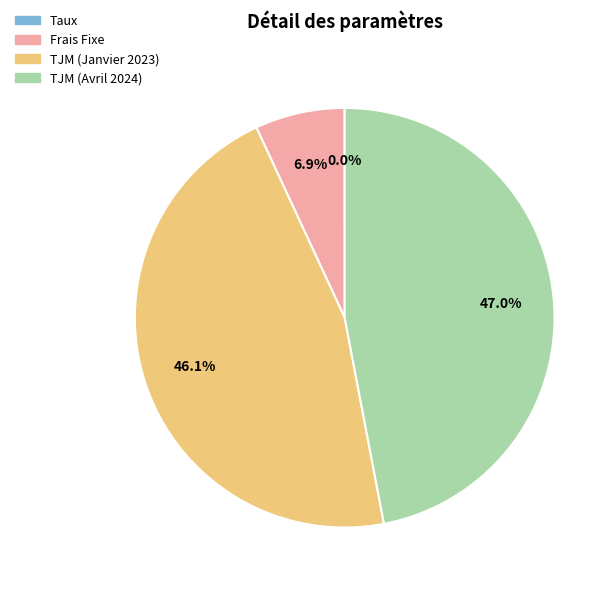

To the nearest percent, what portion does TJM (Janvier 2023) represent?

46%